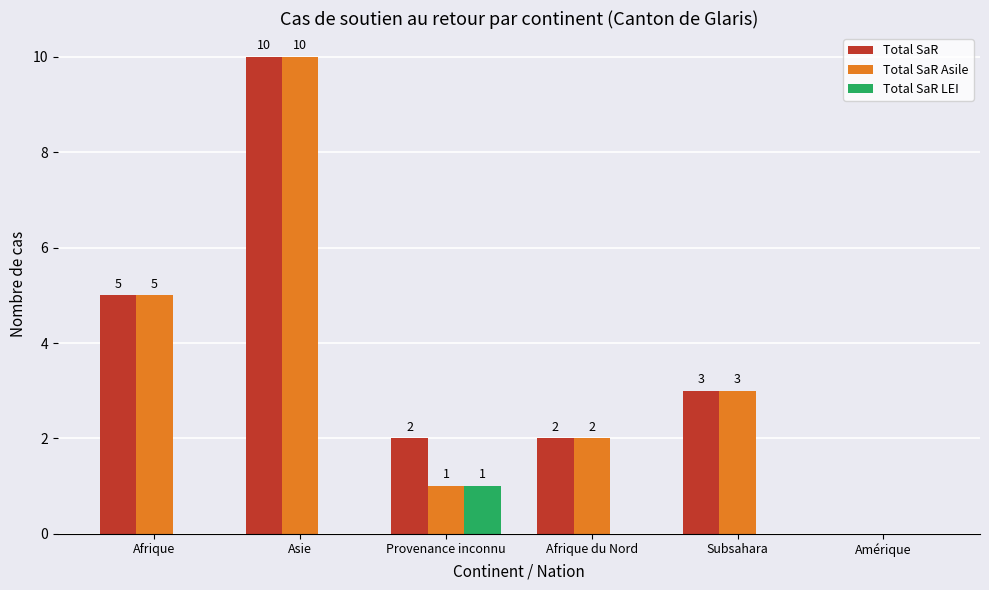

Reading right to left, list all the values displayed in this chart.

Total SaR: Amérique=0	Subsahara=3	Afrique du Nord=2	Provenance inconnu=2	Asie=10	Afrique=5
Total SaR Asile: Amérique=0	Subsahara=3	Afrique du Nord=2	Provenance inconnu=1	Asie=10	Afrique=5
Total SaR LEI: Amérique=0	Subsahara=0	Afrique du Nord=0	Provenance inconnu=1	Asie=0	Afrique=0